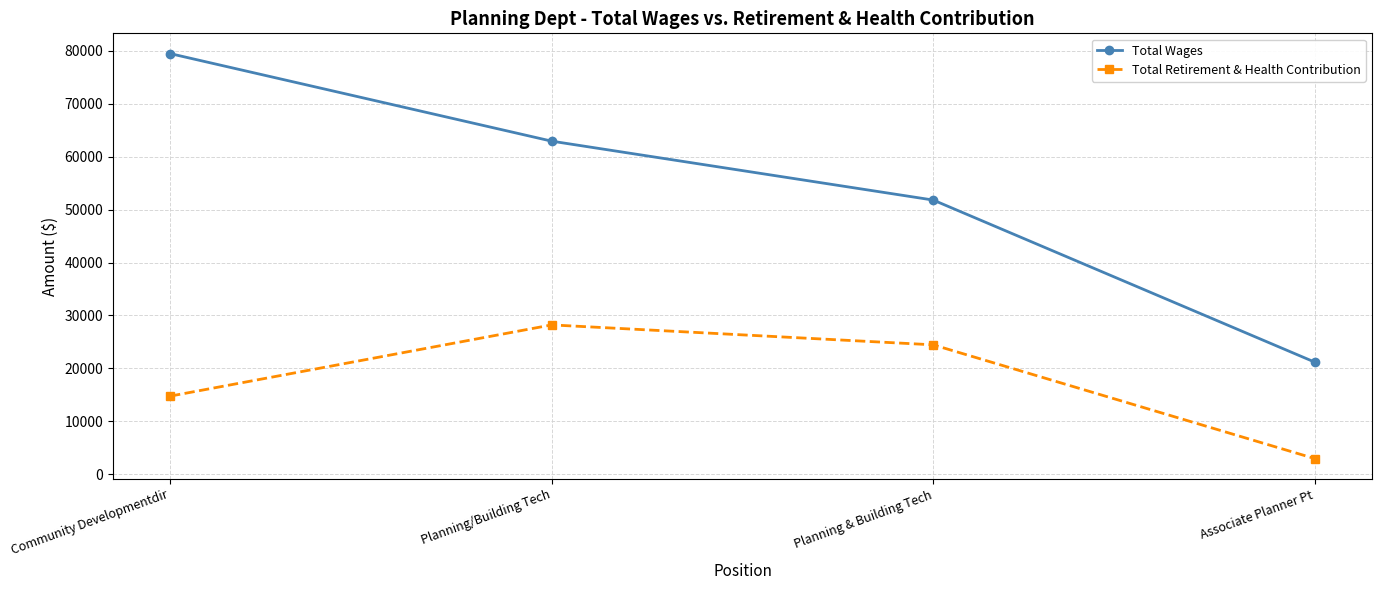

True or false: Total Wages and Total Retirement & Health Contribution cross at least once.

False